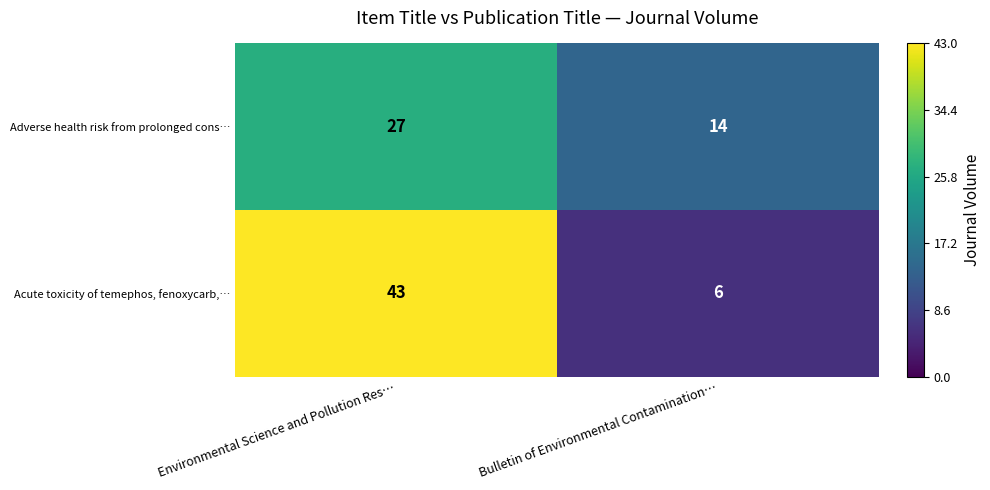

At Bulletin of Environmental Contamination…, list the series in order from largest to smallest.

Adverse health risk from prolonged cons…, Acute toxicity of temephos, fenoxycarb,…